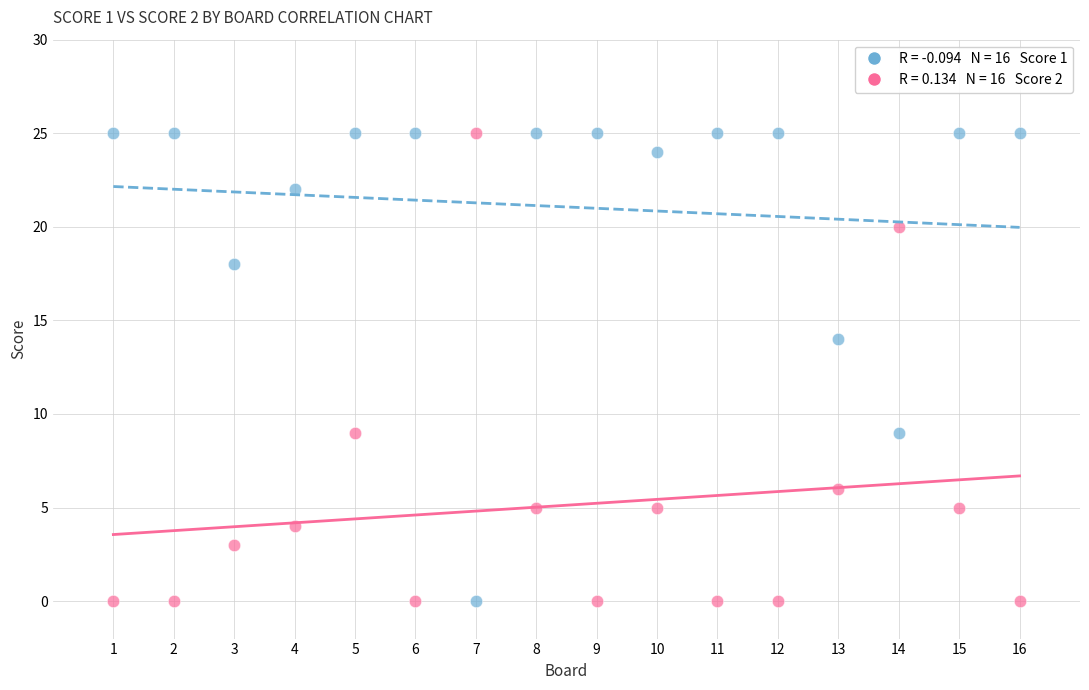

Across all data points, what is the range of Y values (max minus min)?

25